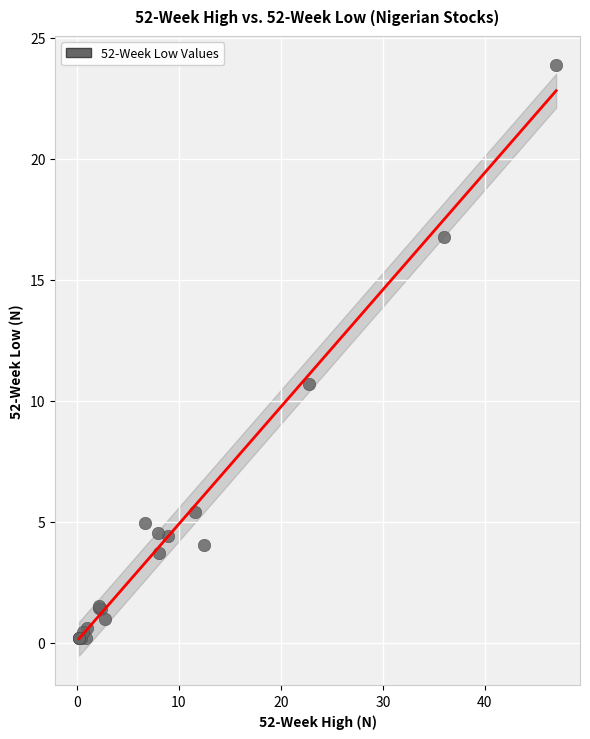

What Y value in the scatter plot is closest to 12?

10.7